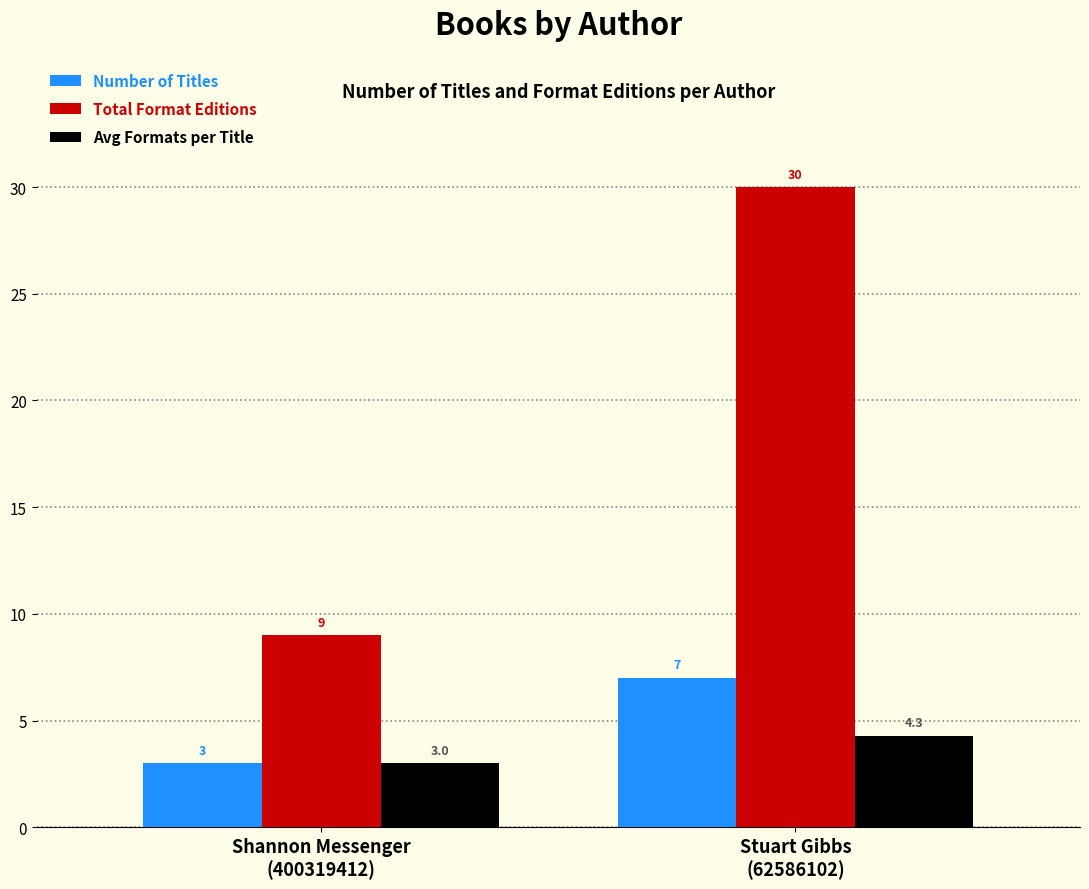

Where is Total Format Editions nearest to the value 19?

Shannon Messenger
(400319412)